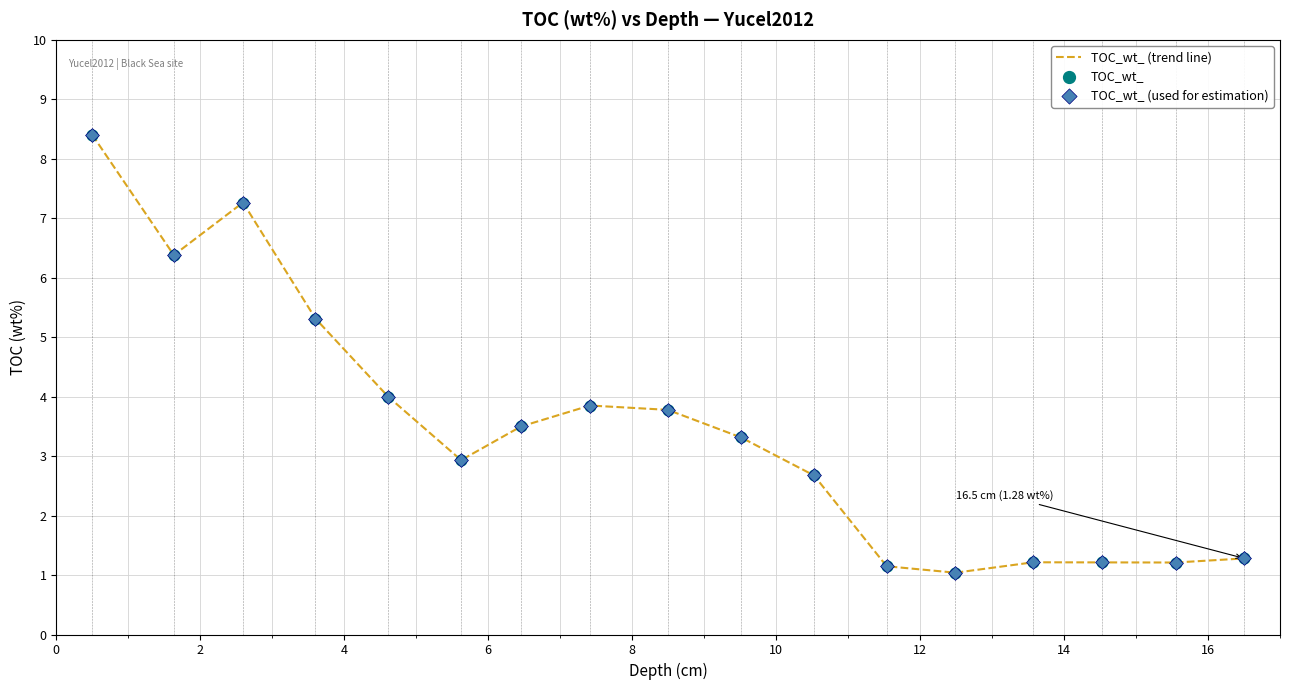

What is the difference between the maximum and minimum values?

7.4